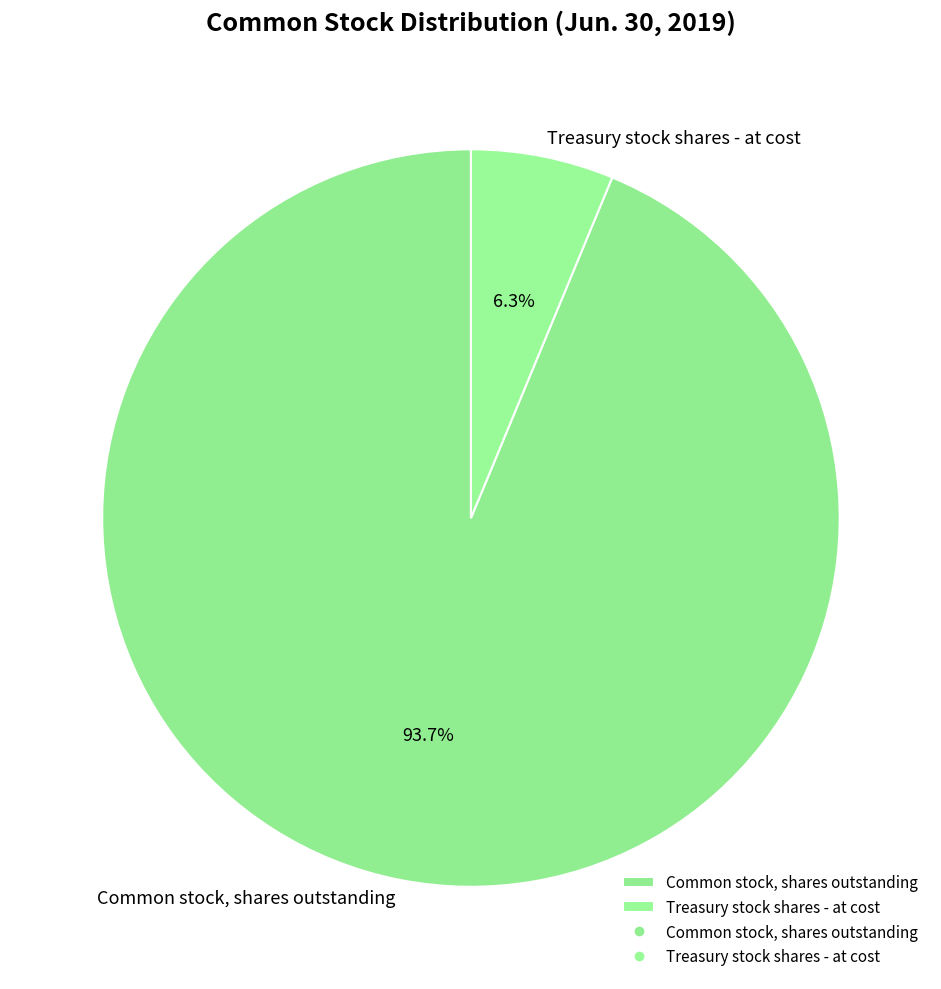

Which category has the biggest portion of the pie?

Common stock, shares outstanding